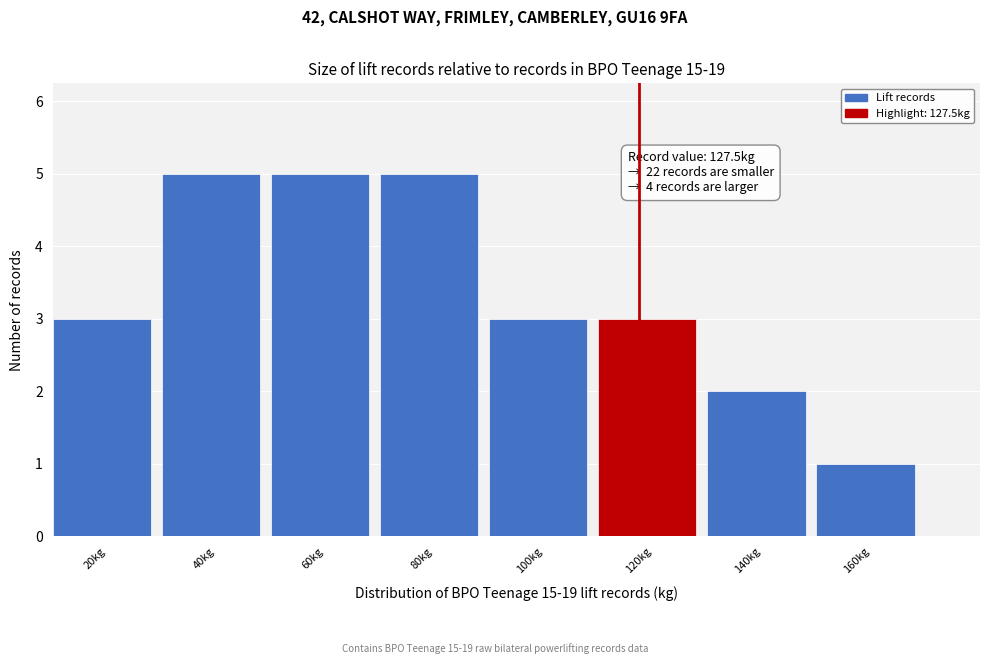

Reading left to right, list all the values displayed in this chart.

20kg=3	40kg=5	60kg=5	80kg=5	100kg=3	120kg=3	140kg=2	160kg=1